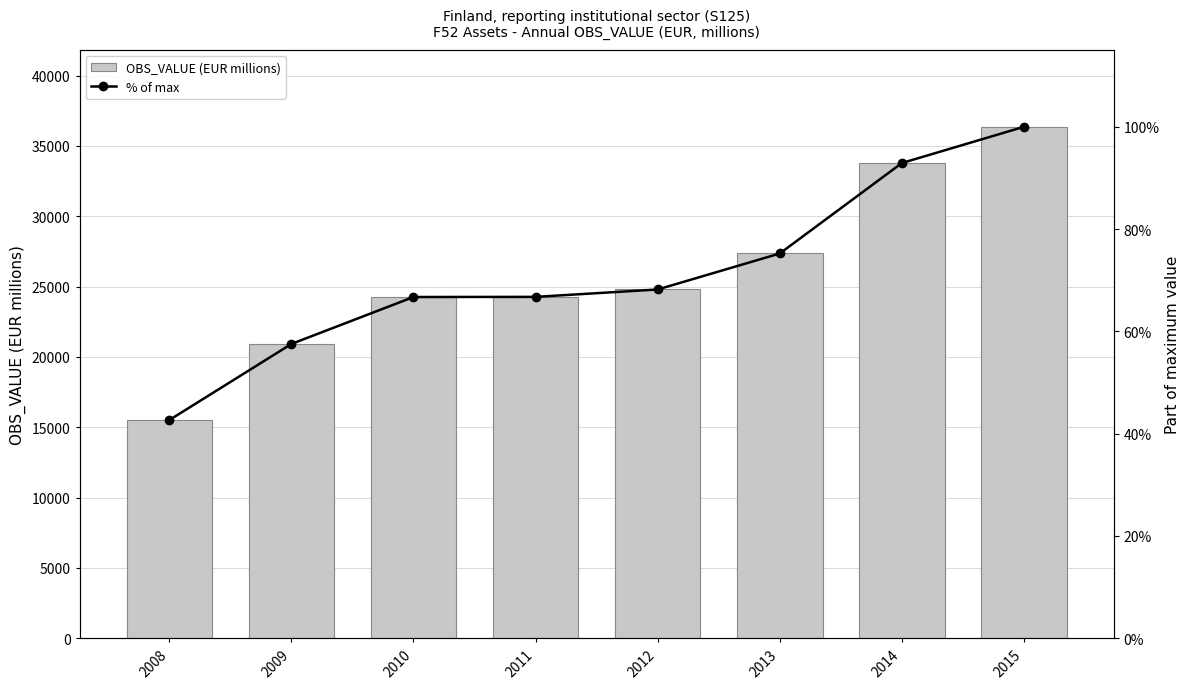

Reading right to left, extract all data points from this chart.

OBS_VALUE: 36359.0	33783.0	27351.0	24791.0	24266.0	24256.0	20918.0	15506.0
% of max: 100.0	92.9	75.2	68.2	66.7	66.7	57.5	42.6